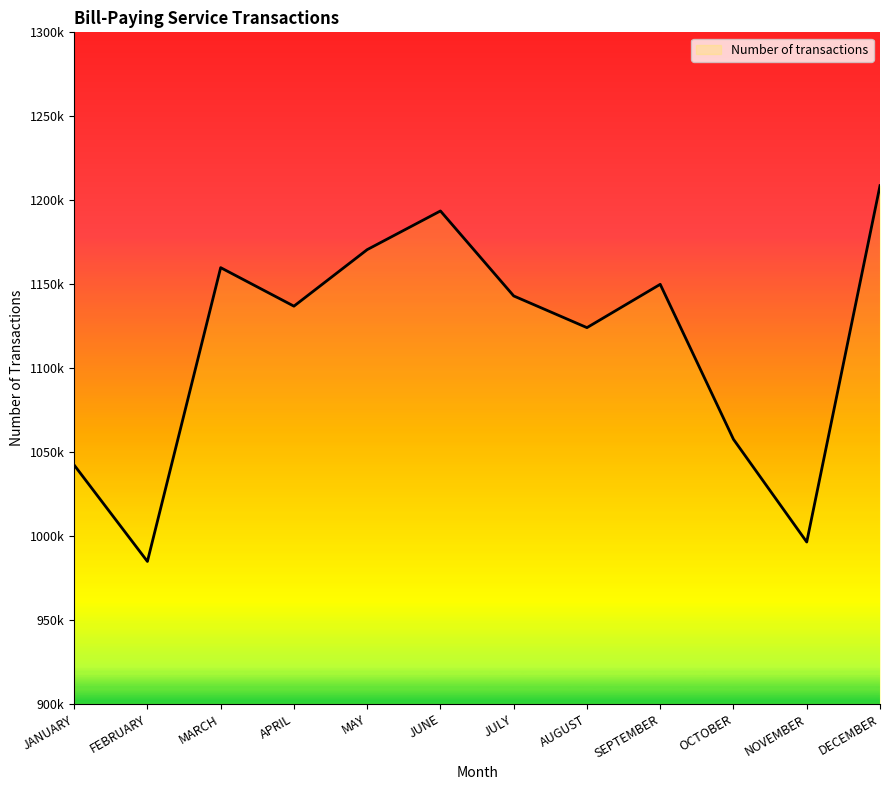

Does the chart display data point markers on the line(s)?

No